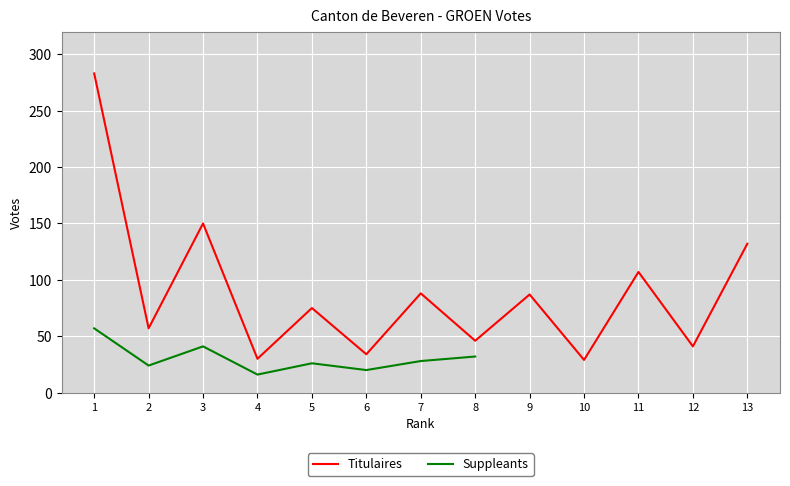

Which has a higher value, 13 or 1?

1